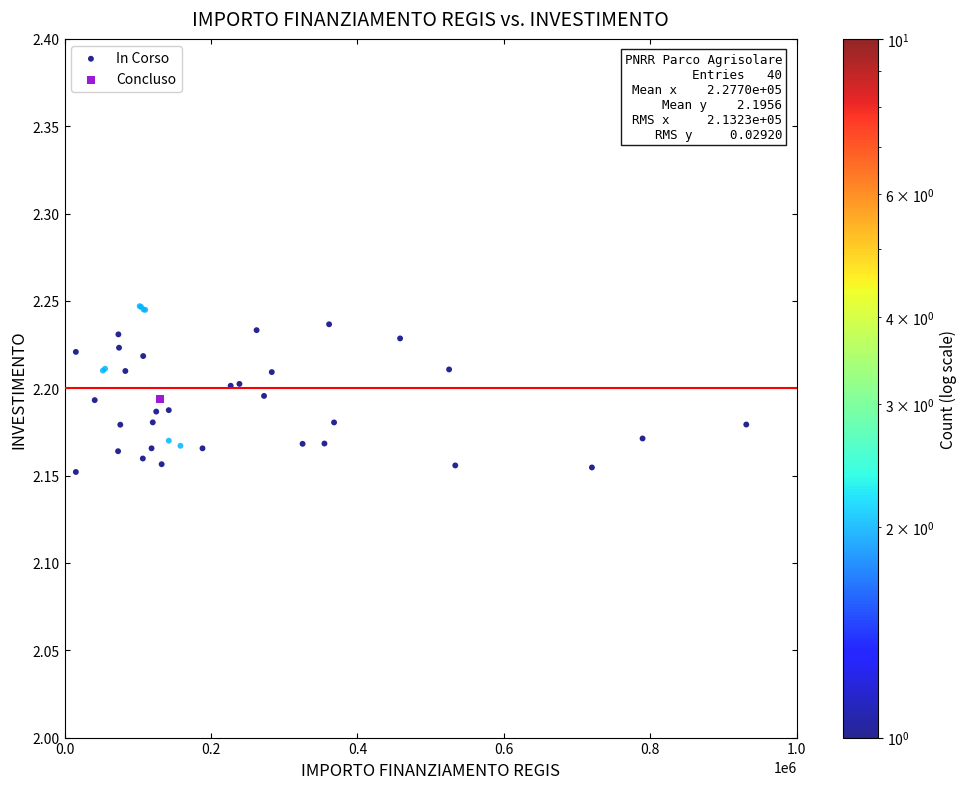

What are all the series names shown in the legend?

In Corso, Concluso